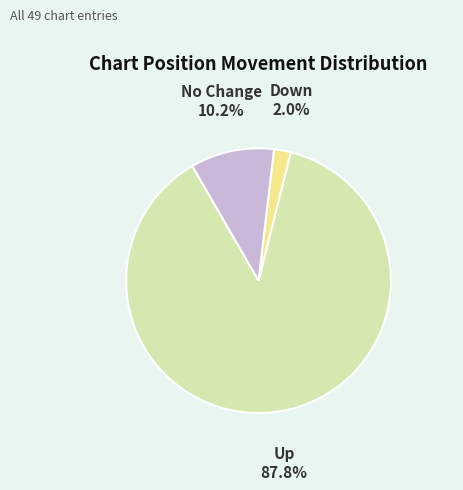

Is there a majority slice in this chart?

Yes